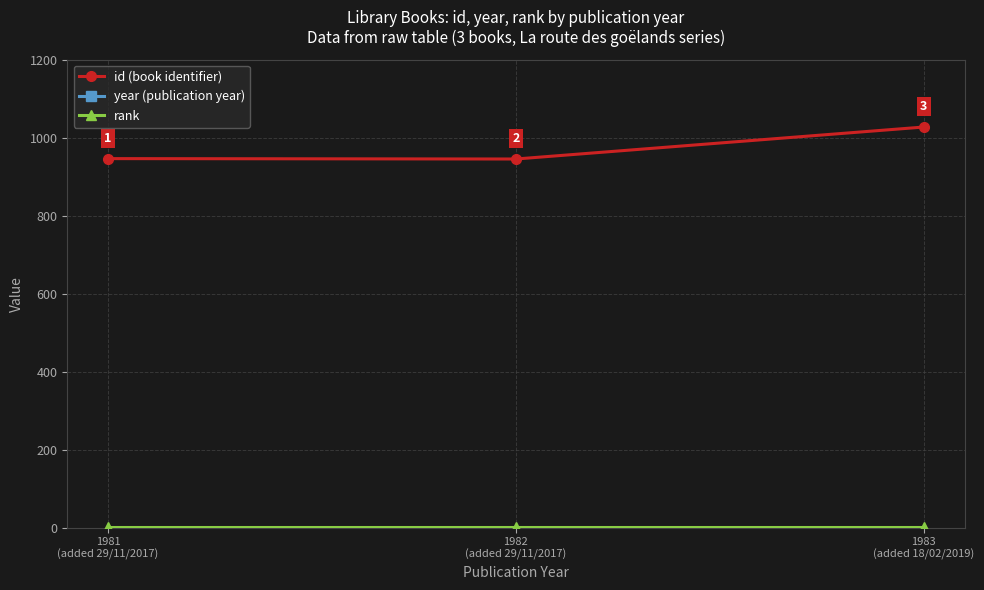

What is the sum of all year (publication year) values?

5946